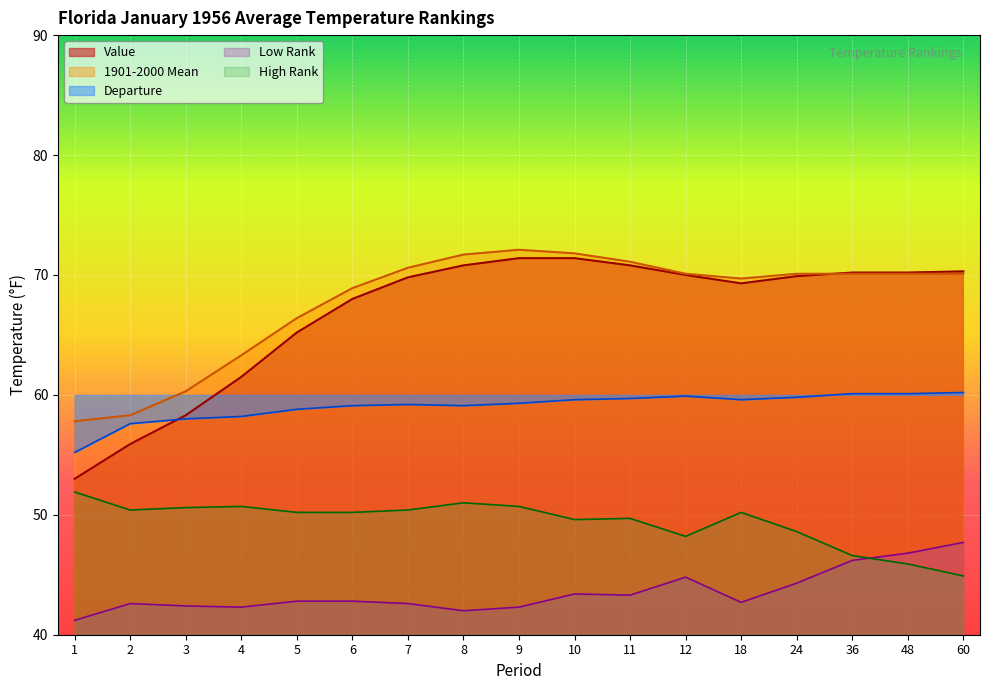

True or false: 1901-2000 Mean and Value cross at least once.

True